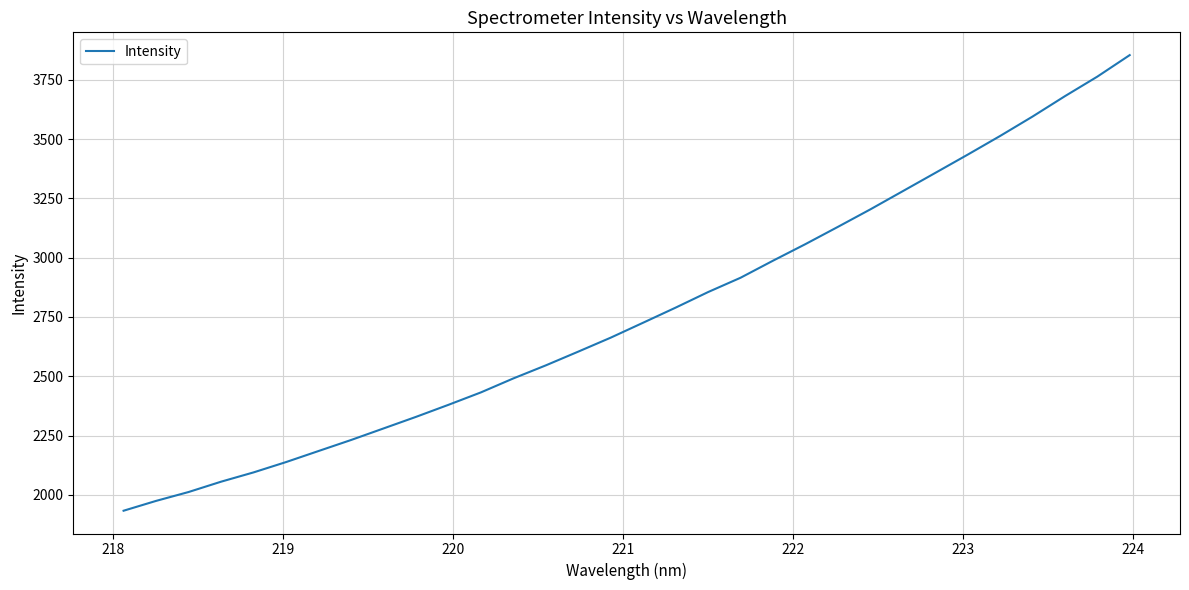

What is the greatest value displayed?

3853.8